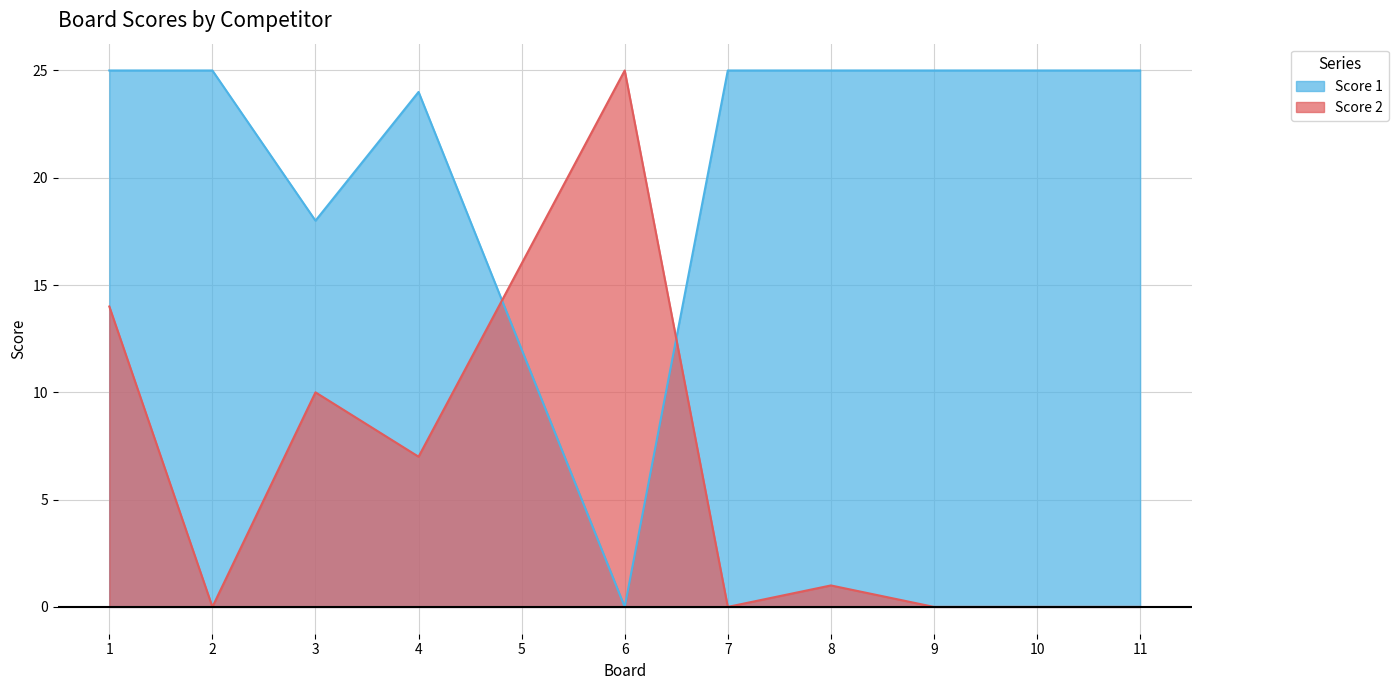

The Score 2 series shows -10 at 2. True or false?

False